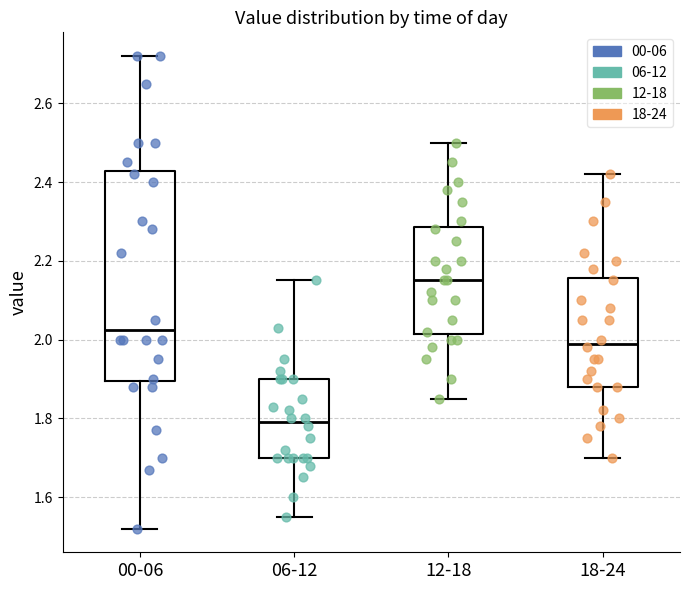

Where does the lower whisker of the box for 06-12 end on the y-axis? The values are not printed on the chart, so give them approximately, as read against the axis.

1.56